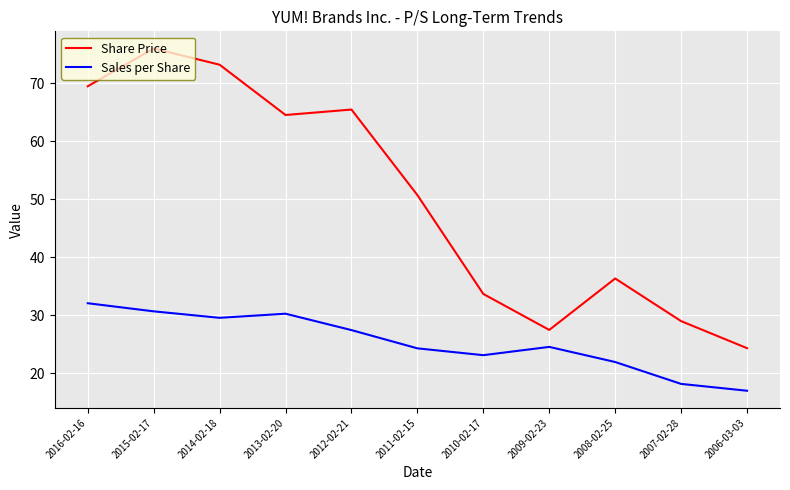

True or false: Share Price and Sales per Share cross at least once.

False